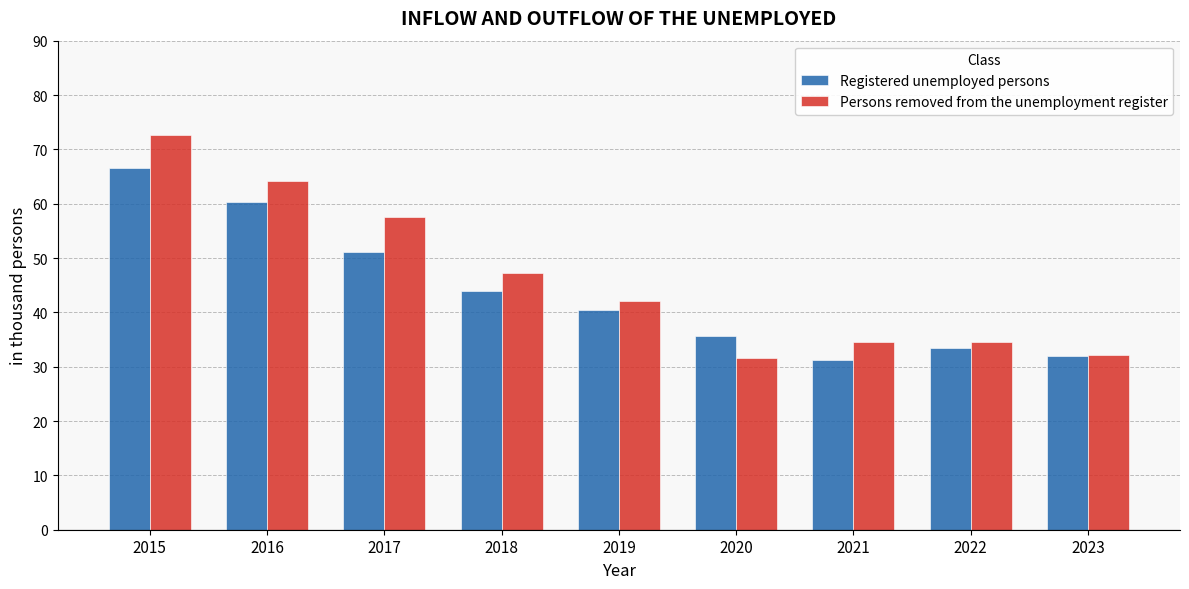

Is it true that Registered unemployed persons equals 33.4 at 2022?

True